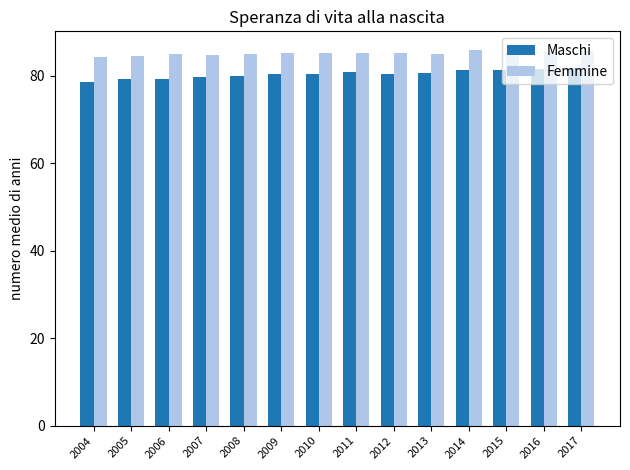

Between 2005 and 2012, which series saw the biggest shift?

Maschi